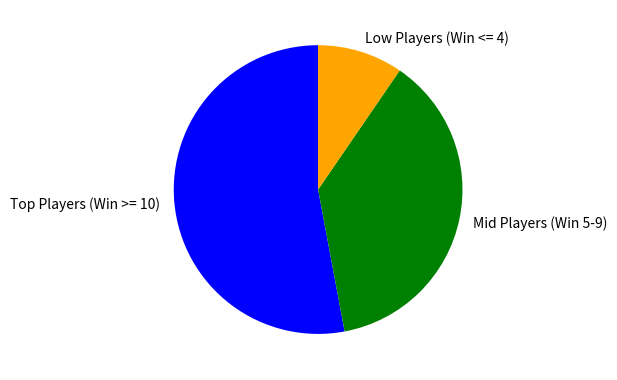

How many segments does this pie chart have?

3